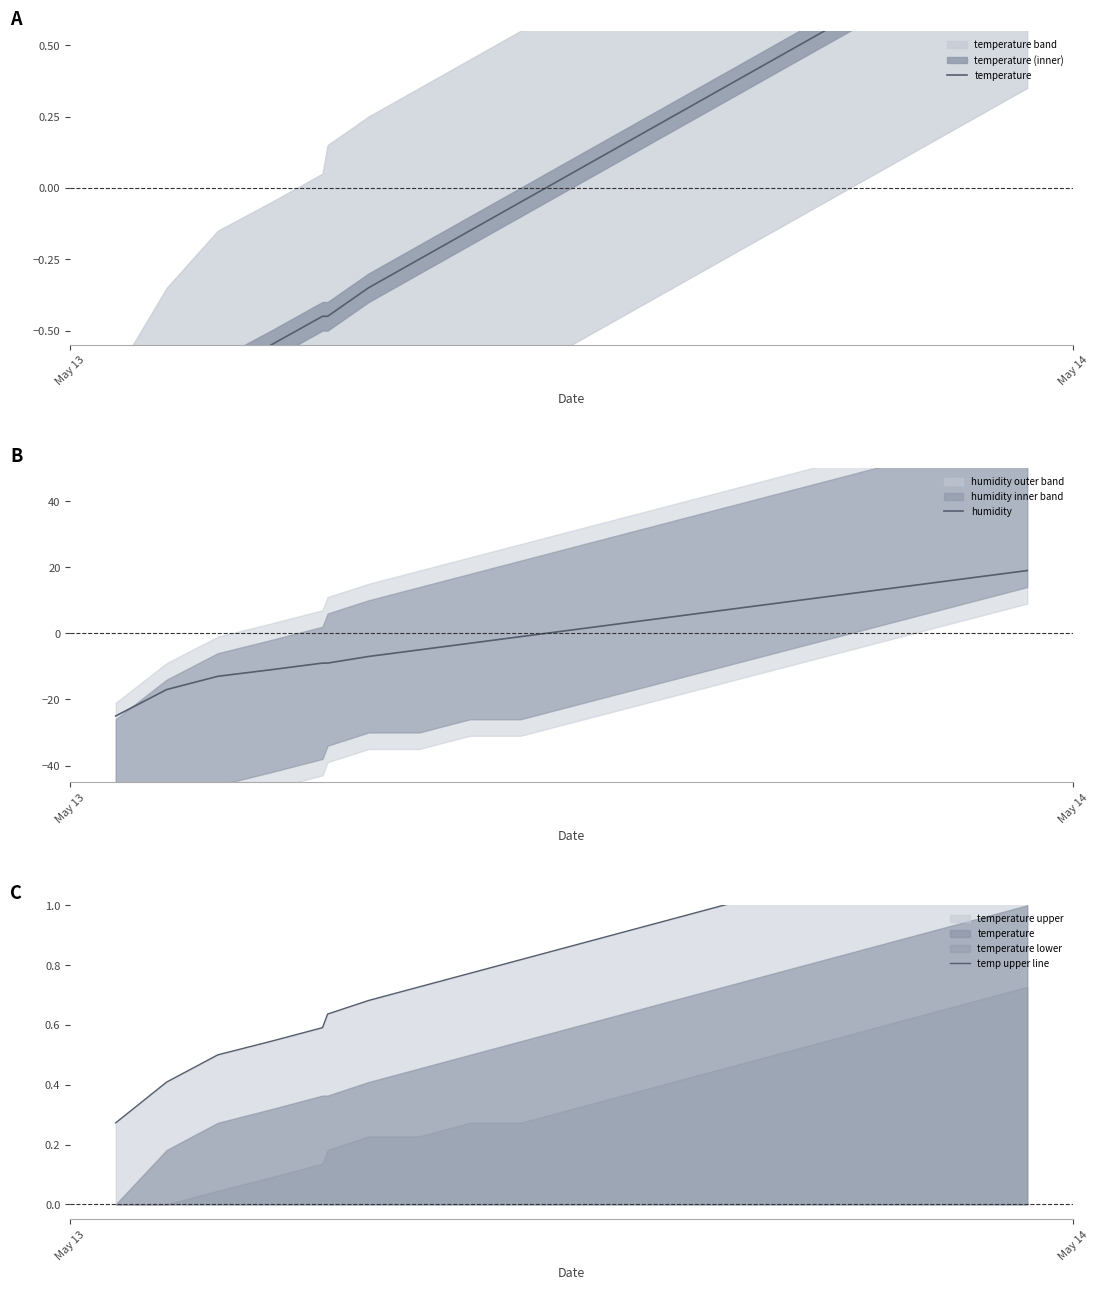

What is the highest value of the humidity series?

19.0